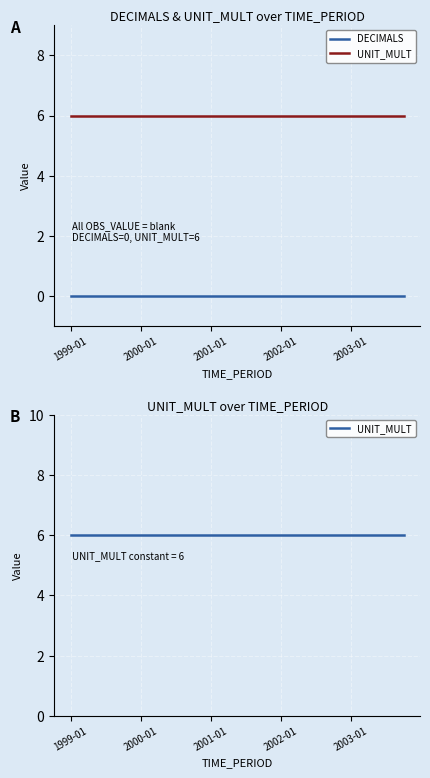

Is the value of DECIMALS at 15 greater than the value of UNIT_MULT at 18?

No